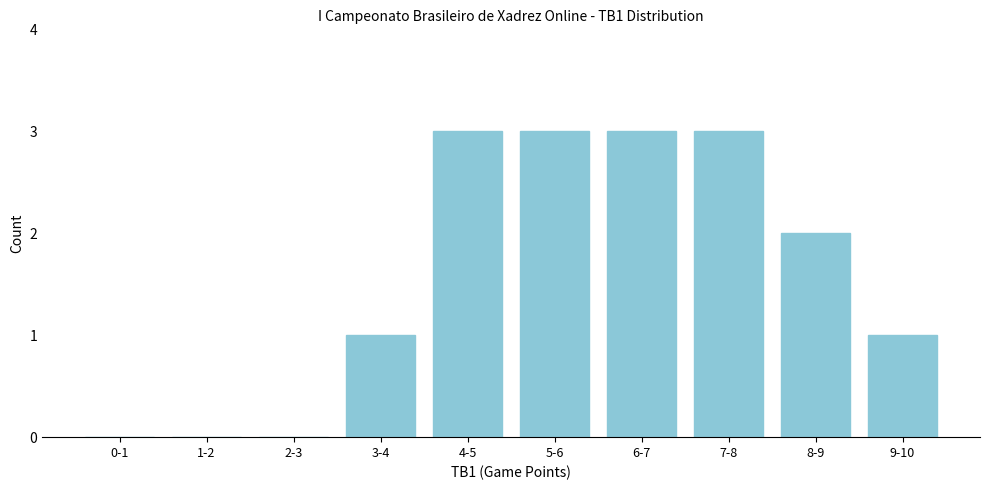

Reading left to right, list all the values displayed in this chart.

0-1=0	1-2=0	2-3=0	3-4=1	4-5=3	5-6=3	6-7=3	7-8=3	8-9=2	9-10=1